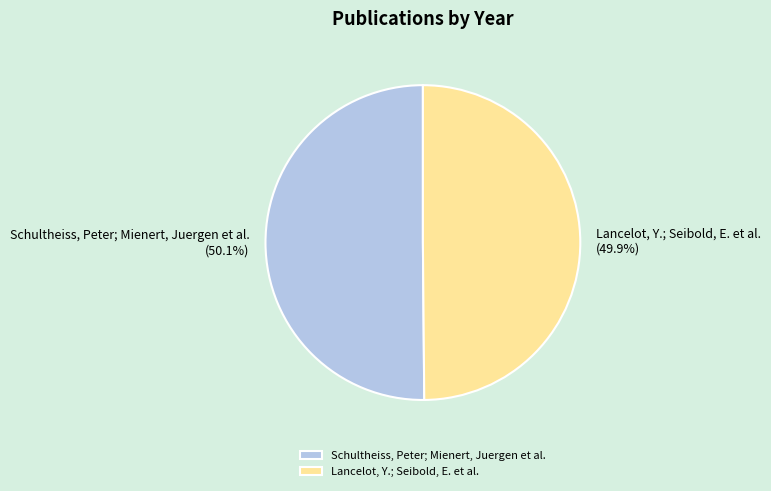

True or false: Lancelot, Y.; Seibold, E. et al. accounts for 50% of the total.

True